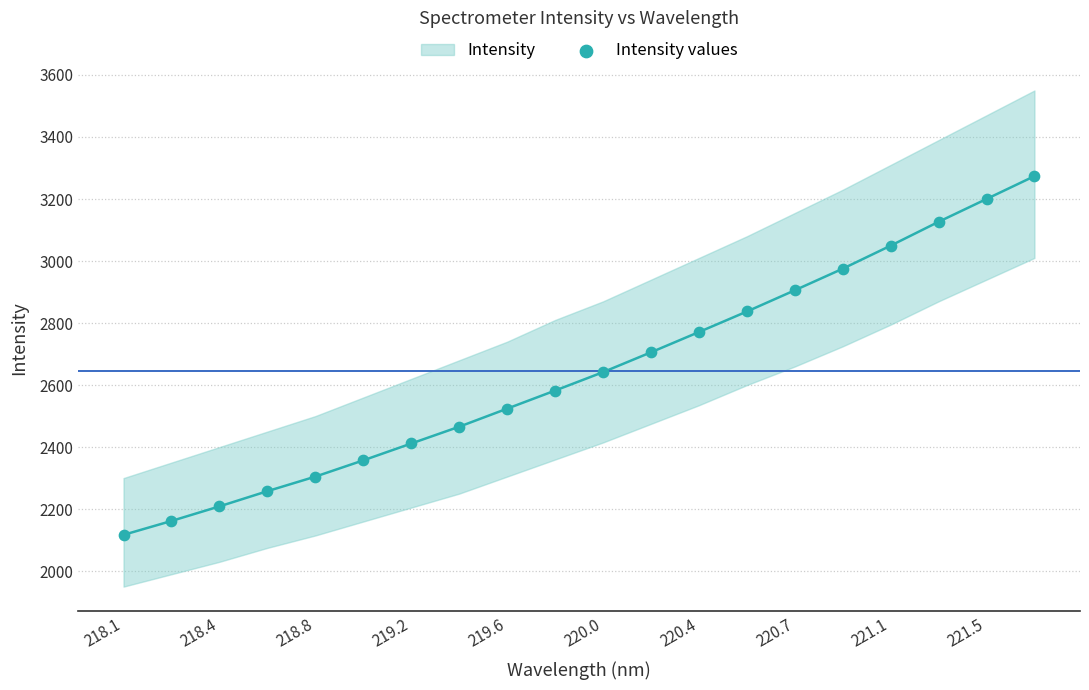

What is the range of X values (max minus min)?

3.6